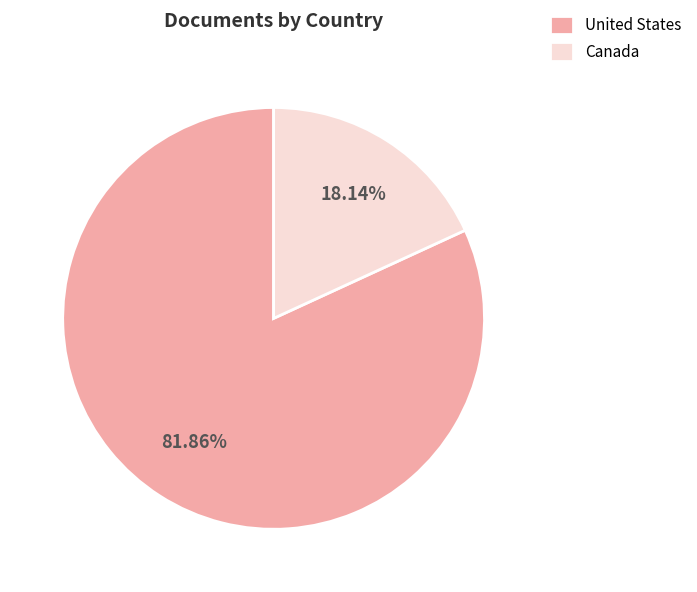

Count the number of slices in the pie.

2